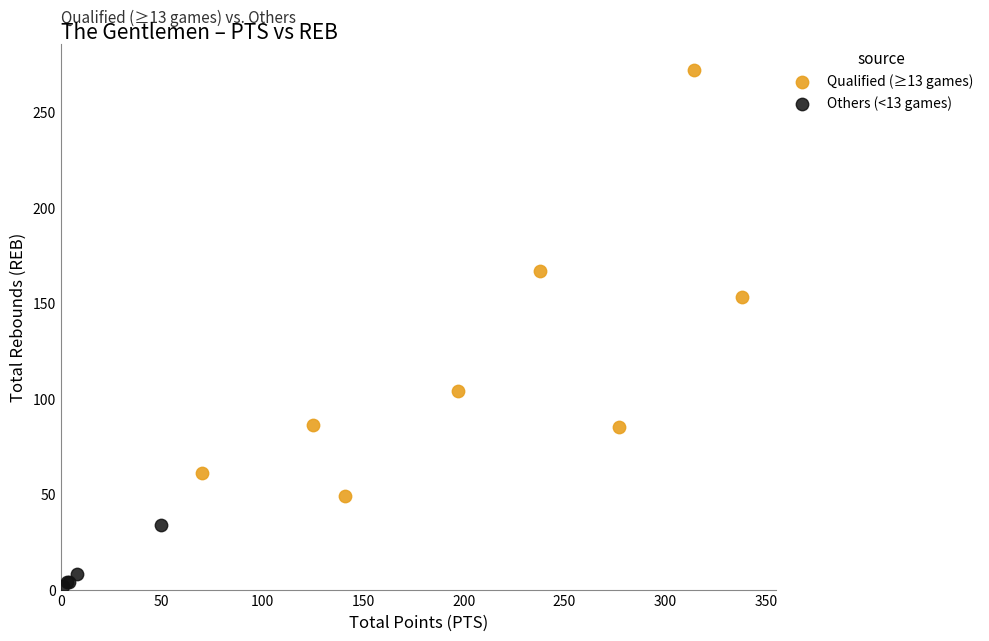

Which series has the largest Y range (max minus min)?

Qualified (≥13 games)